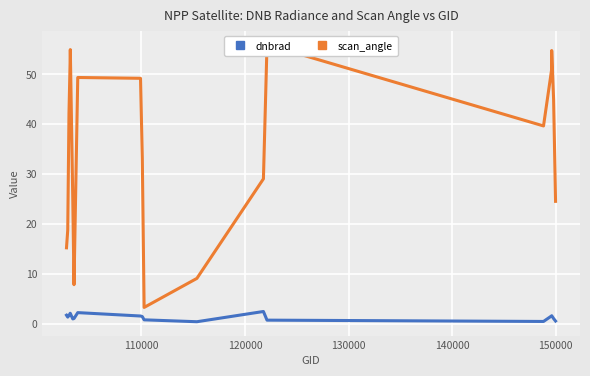

List the series in order of their peak value, highest first.

scan_angle, dnbrad